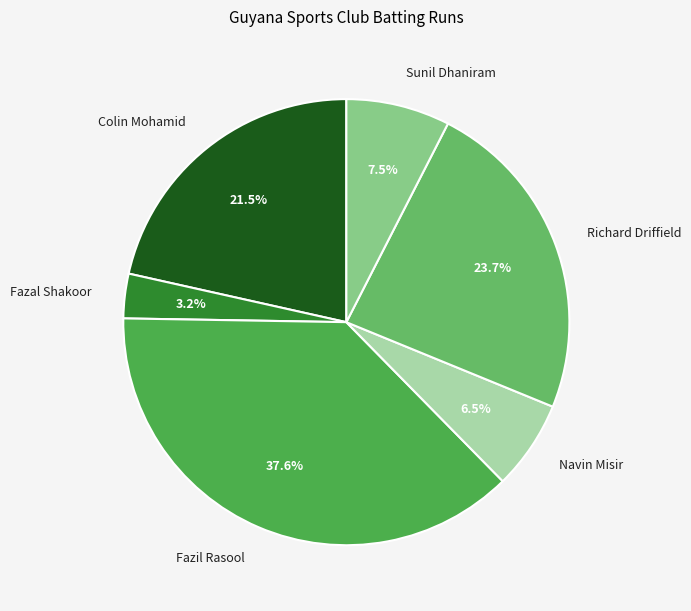

Between Fazal Shakoor and Fazil Rasool, which is larger?

Fazil Rasool